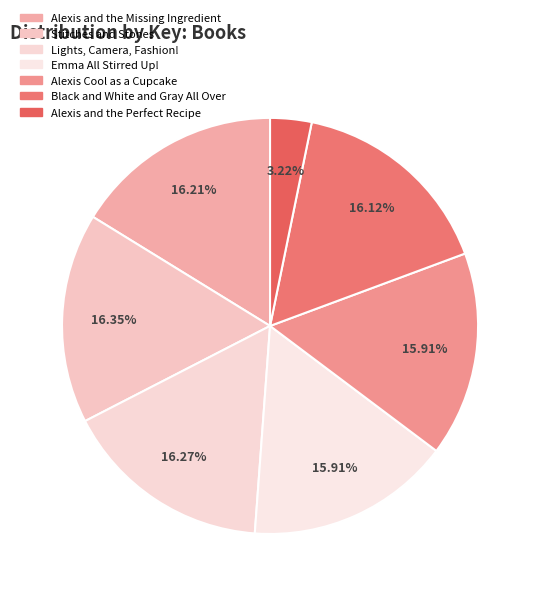

To the nearest percent, what is the average slice percentage?

14%